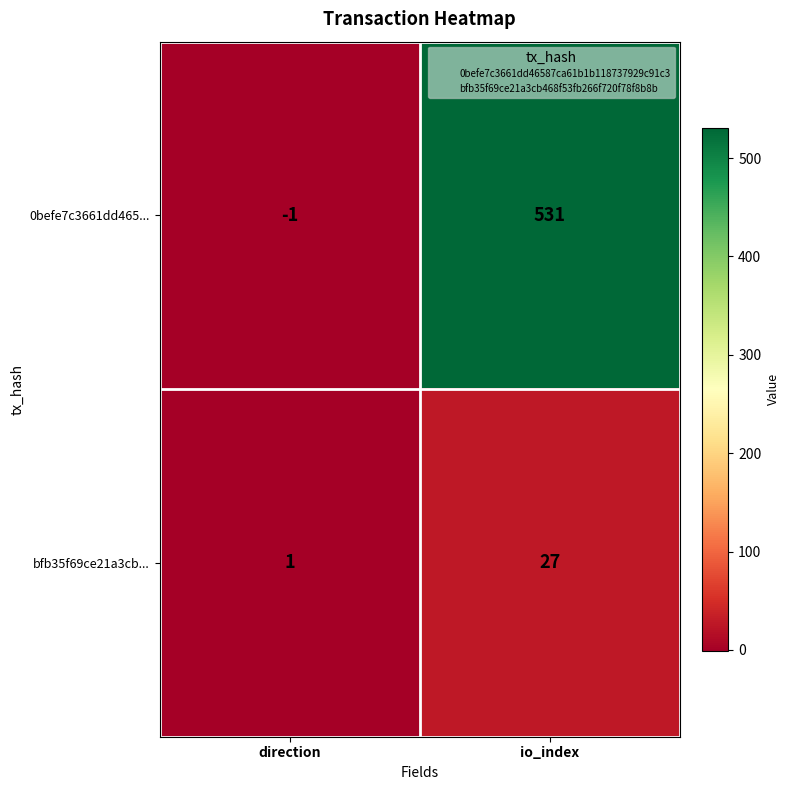

True or false: bfb35f69ce21a3cb... has a value of 42 at io_index.

False